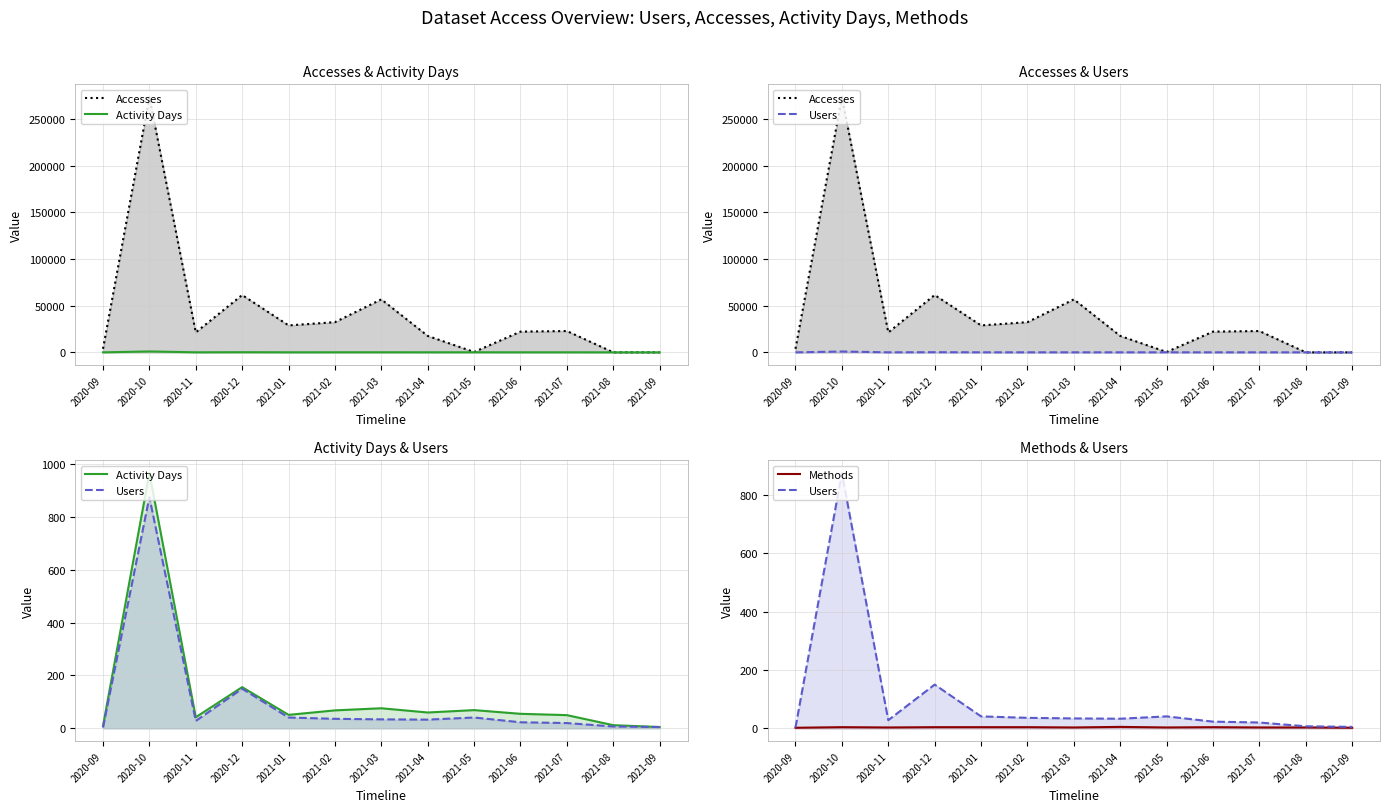

Where does the Accesses series first go above 22217?

2020-10